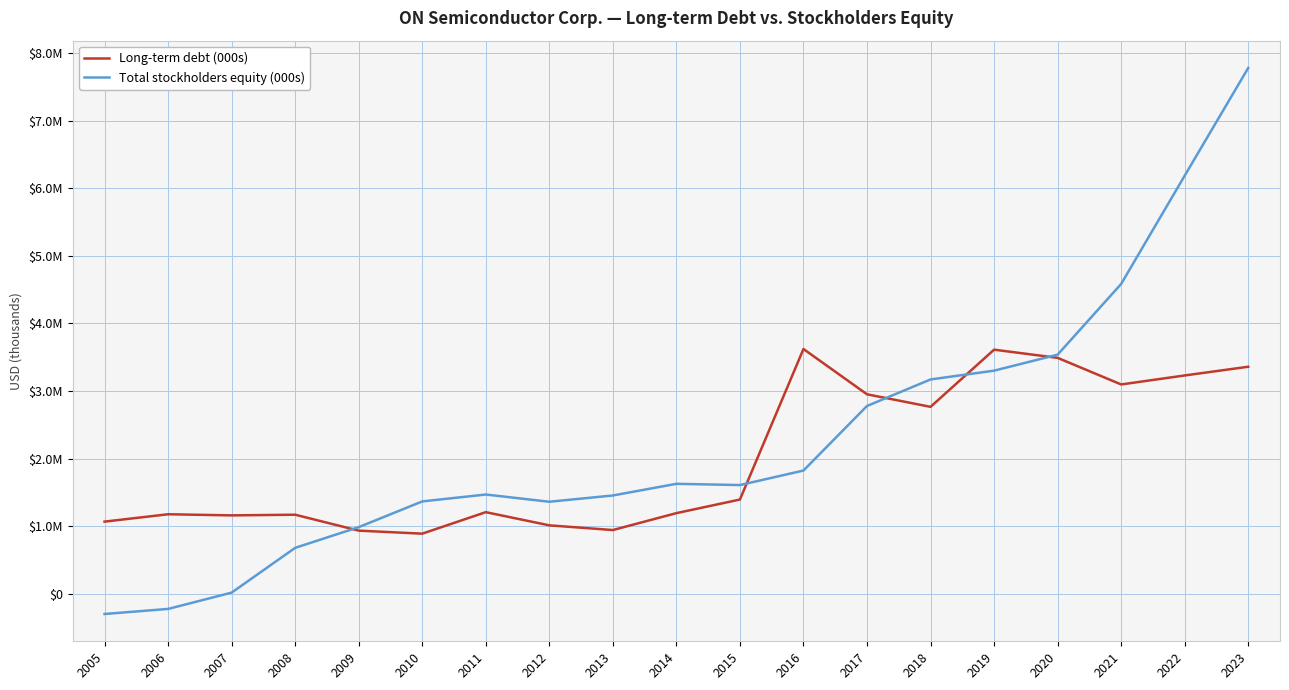

How many interior local valleys does the Long-term debt (000s) series have?

5